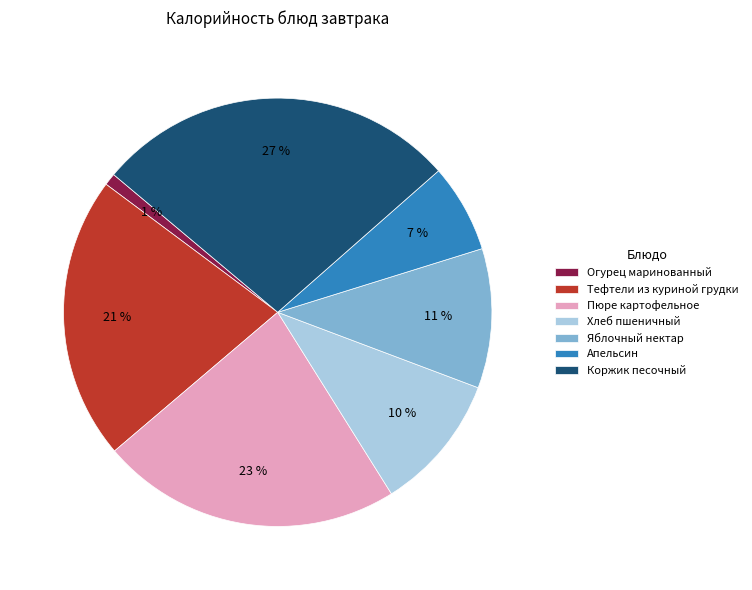

Count the number of slices in the pie.

7